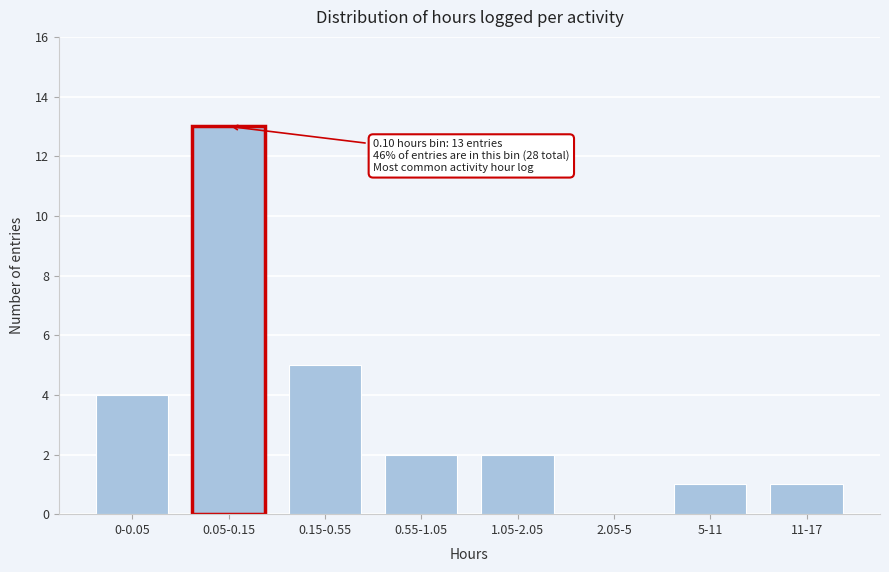

Reading left to right, transcribe all the data shown in this chart.

0-0.05=4	0.05-0.15=13	0.15-0.55=5	0.55-1.05=2	1.05-2.05=2	2.05-5=0	5-11=1	11-17=1